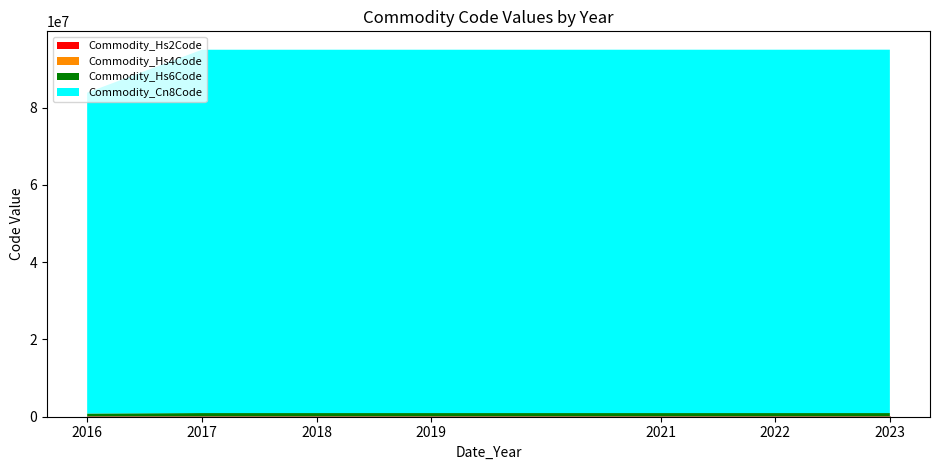

Which series has the largest range (max minus min)?

Commodity_Cn8Code